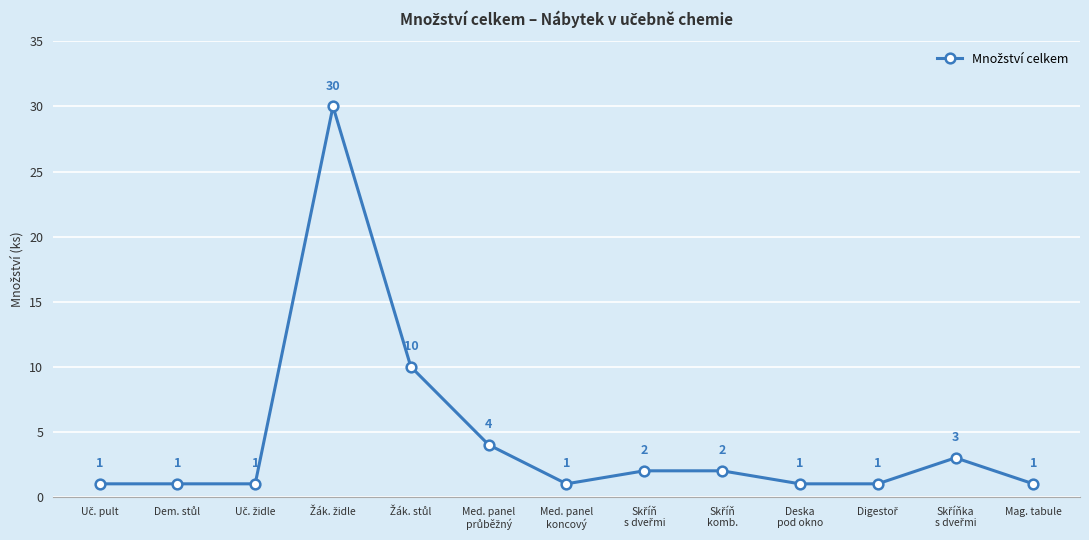

What is the average value?

4